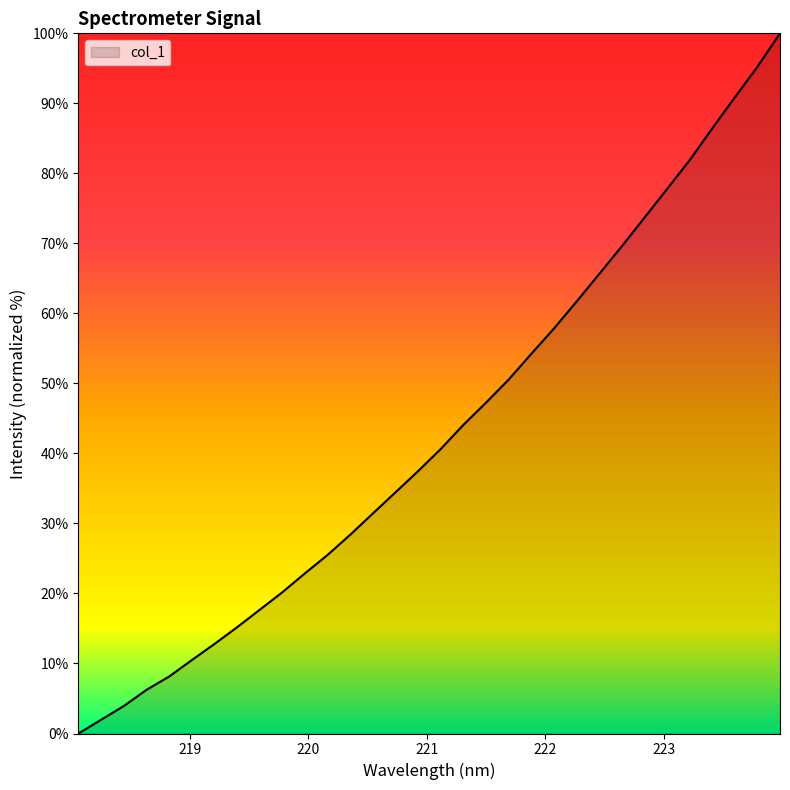

What is the difference between the maximum and second lowest values?

98.0